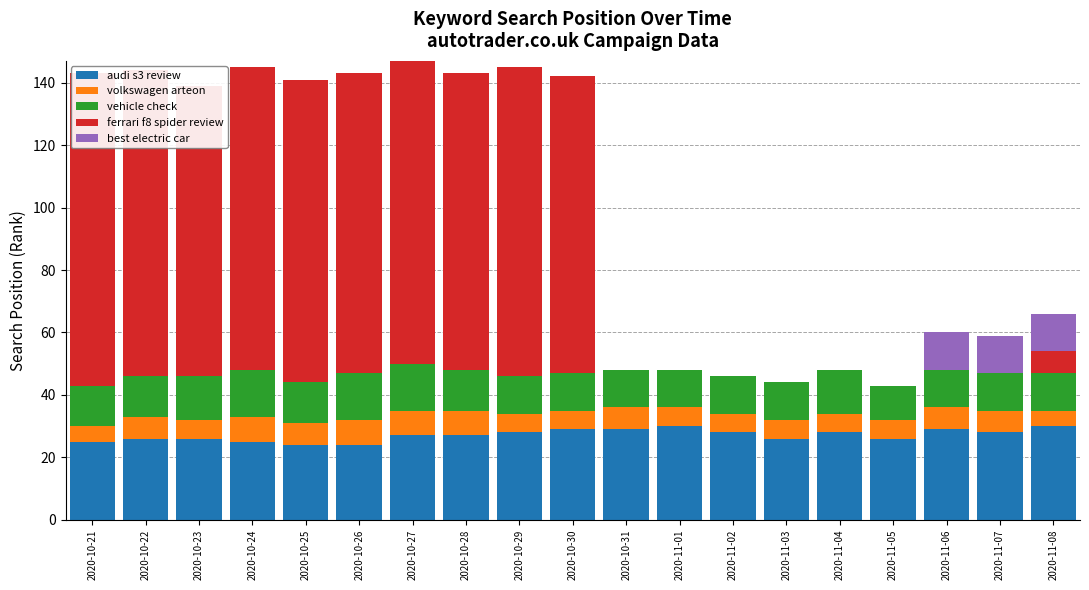

At which category does the chart reach its minimum across all series?

2020-10-31